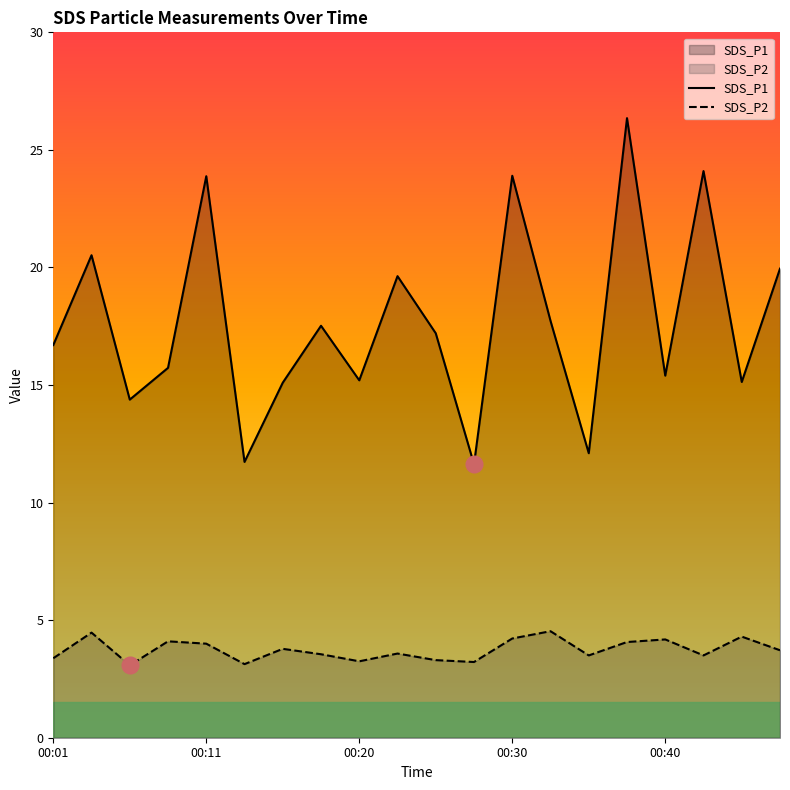

List the series in order of their peak value, highest first.

SDS_P1, SDS_P2